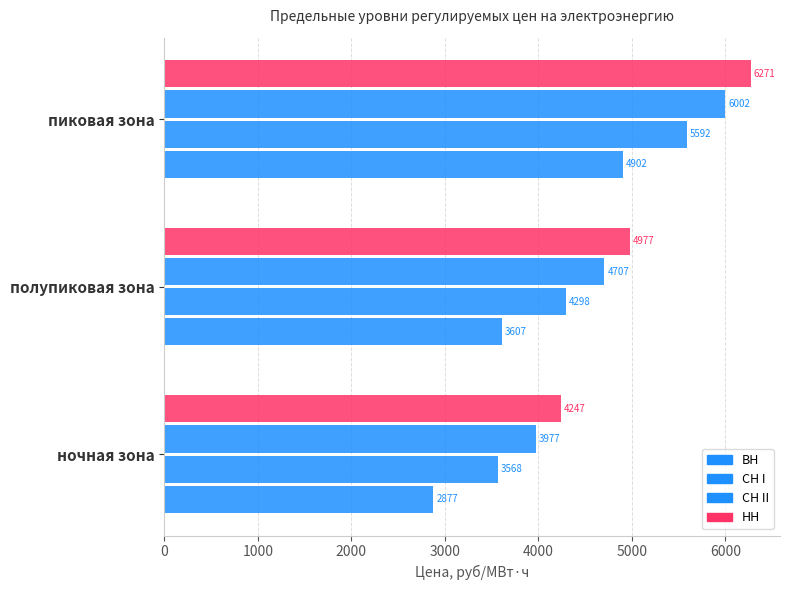

Count the number of data series in this chart.

4